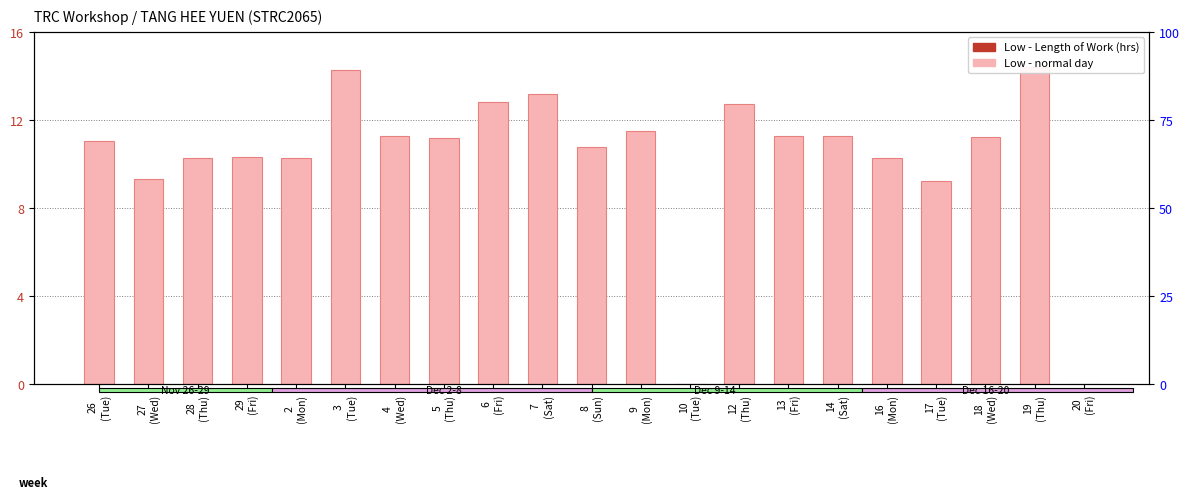

What is the label of the 19th bar from the left?

18
(Wed)